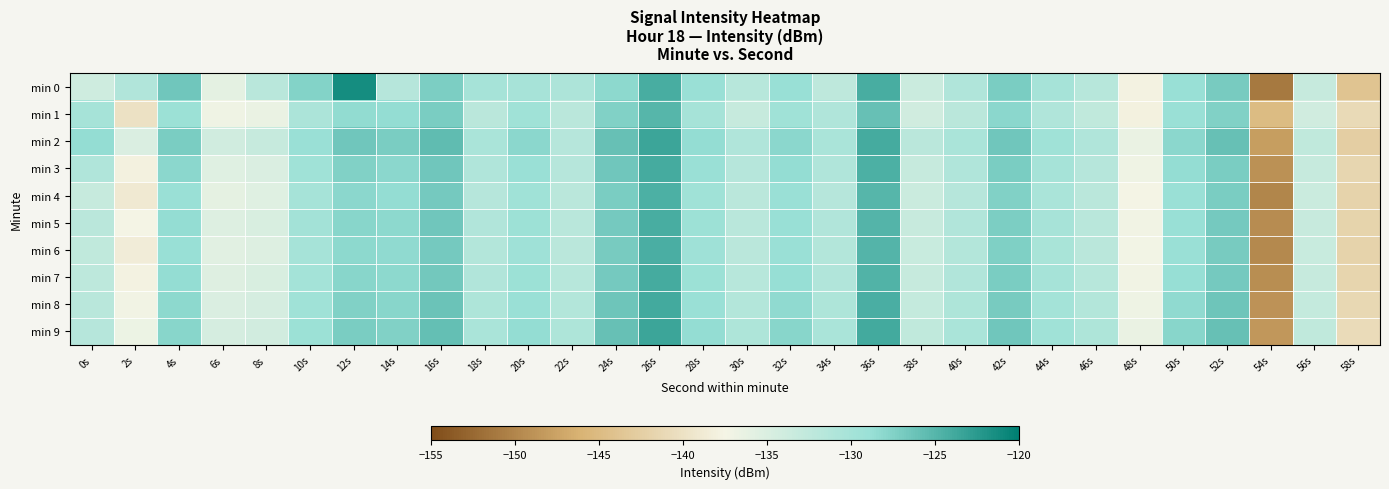

What is the difference between the highest and lowest values at 28s?

1.5